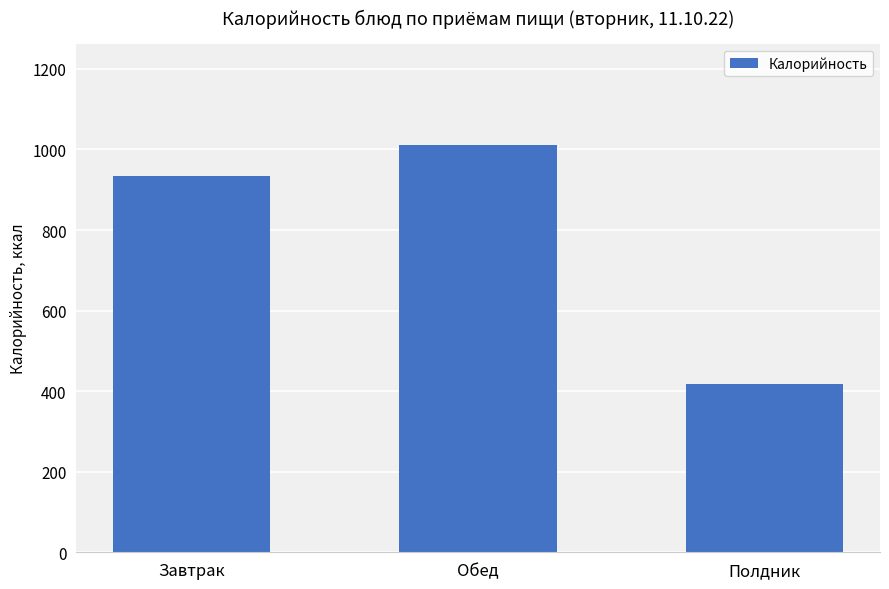

Reading left to right, extract all data points from this chart.

935.3	1010.1	417.1